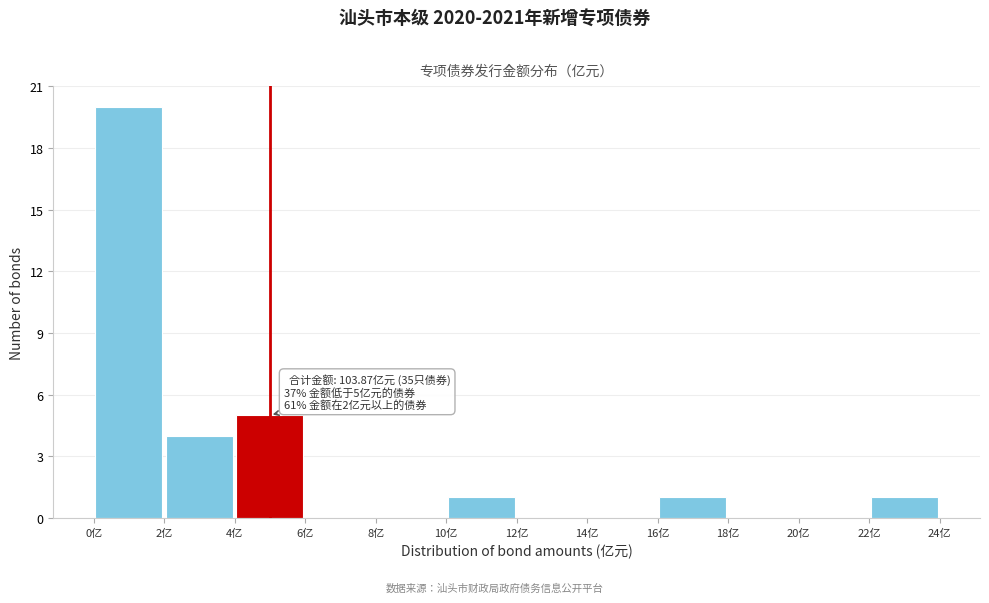

Which range on the x-axis has the tallest bar?

0 to 2